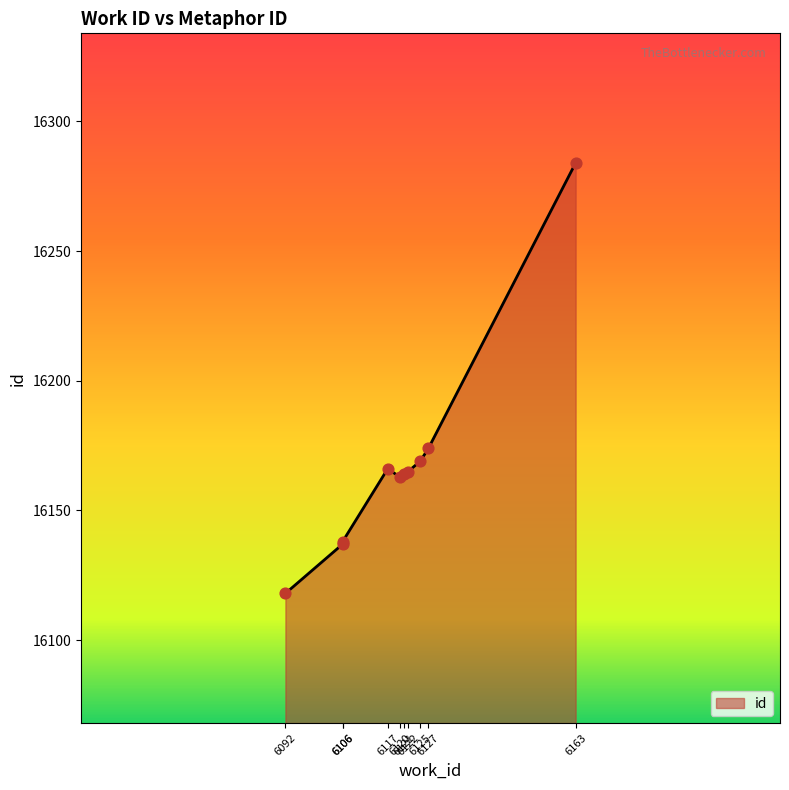

Between 6117 and 6125, which is larger?

6125